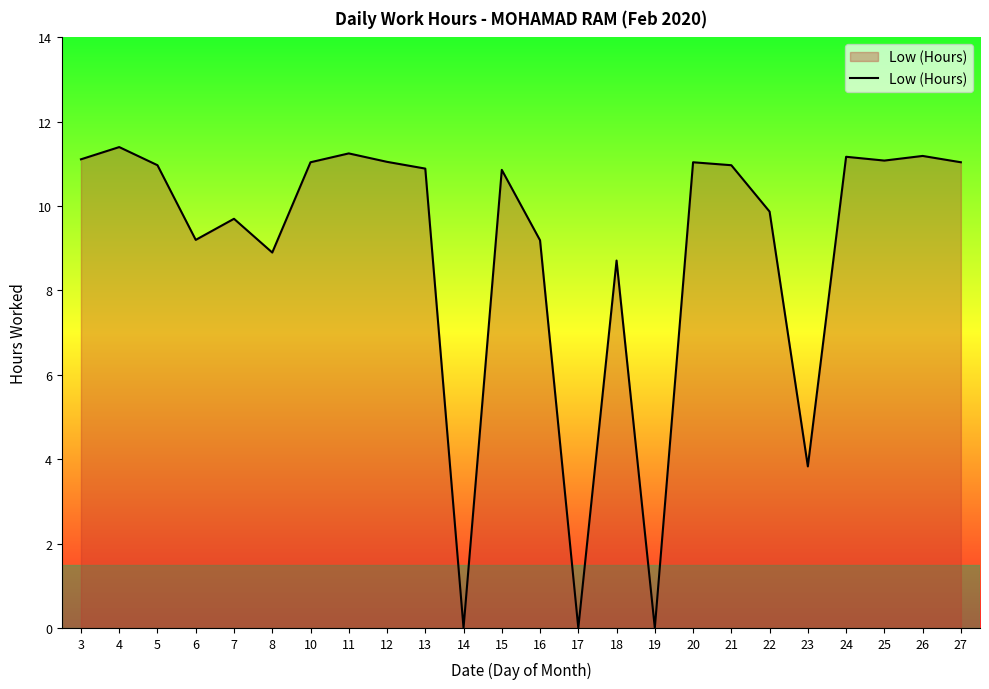

What is the difference between the maximum and minimum values?

11.4